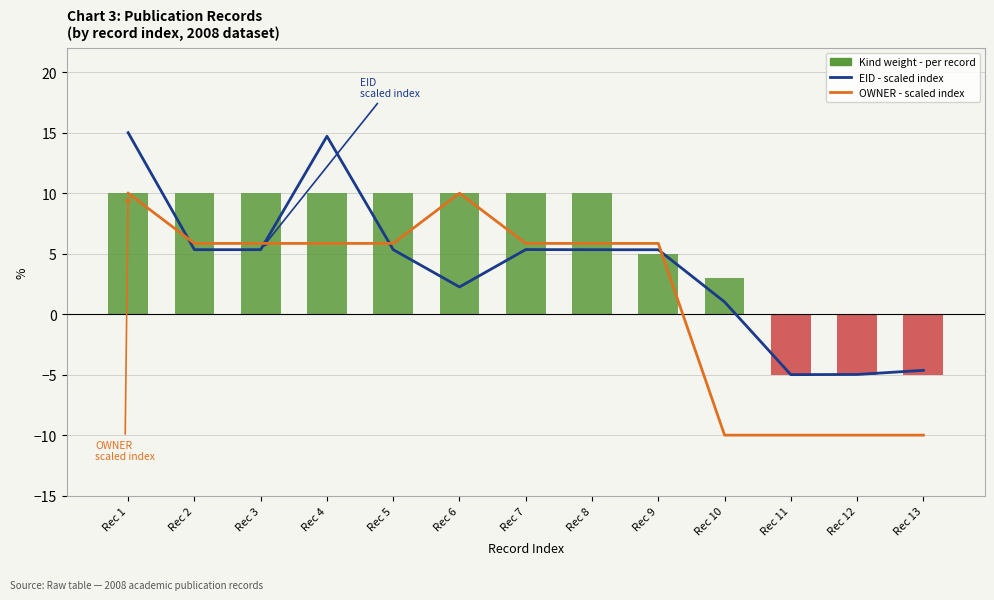

Reading right to left, what are all the values shown in this chart?

EID - scaled index: Rec 13=-4.6	Rec 12=-5.0	Rec 11=-5.0	Rec 10=1.0	Rec 9=5.3	Rec 8=5.3	Rec 7=5.3	Rec 6=2.2	Rec 5=5.3	Rec 4=14.7	Rec 3=5.3	Rec 2=5.3	Rec 1=15.0
OWNER - scaled index: Rec 13=-10.0	Rec 12=-10.0	Rec 11=-10.0	Rec 10=-10.0	Rec 9=5.8	Rec 8=5.8	Rec 7=5.8	Rec 6=10.0	Rec 5=5.8	Rec 4=5.8	Rec 3=5.8	Rec 2=5.8	Rec 1=10.0
Kind weight - per record: Rec 13=-5.0	Rec 12=-5.0	Rec 11=-5.0	Rec 10=3.0	Rec 9=5.0	Rec 8=10.0	Rec 7=10.0	Rec 6=10.0	Rec 5=10.0	Rec 4=10.0	Rec 3=10.0	Rec 2=10.0	Rec 1=10.0